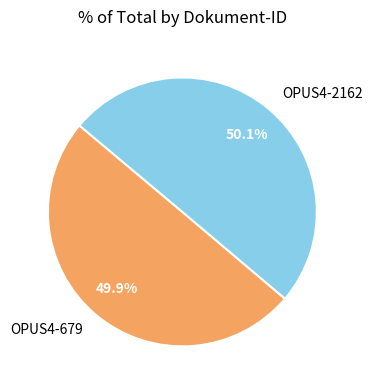

What percentage is the OPUS4-2162 slice, to the nearest percent?

50%